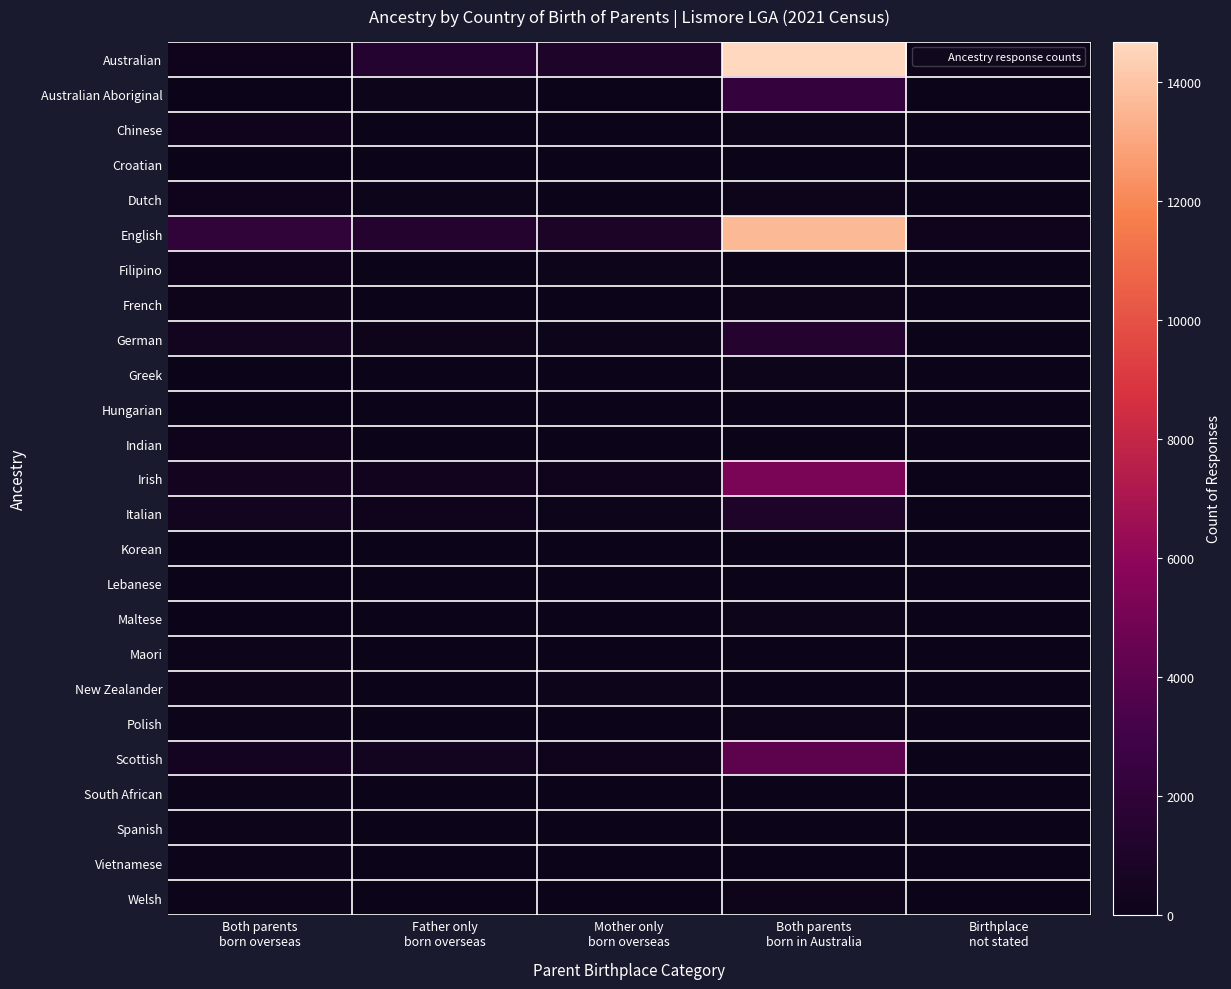

Reading right to left, extract all data points from this chart.

Australian: Birthplace
not stated=150	Both parents
born in Australia=14678	Mother only
born overseas=1024	Father only
born overseas=1478	Both parents
born overseas=215
Australian Aboriginal: Birthplace
not stated=43	Both parents
born in Australia=2297	Mother only
born overseas=57	Father only
born overseas=88	Both parents
born overseas=5
Chinese: Birthplace
not stated=8	Both parents
born in Australia=109	Mother only
born overseas=33	Father only
born overseas=21	Both parents
born overseas=186
Croatian: Birthplace
not stated=0	Both parents
born in Australia=27	Mother only
born overseas=8	Father only
born overseas=18	Both parents
born overseas=30
Dutch: Birthplace
not stated=6	Both parents
born in Australia=169	Mother only
born overseas=52	Father only
born overseas=91	Both parents
born overseas=224
English: Birthplace
not stated=205	Both parents
born in Australia=13595	Mother only
born overseas=967	Father only
born overseas=1389	Both parents
born overseas=2117
Filipino: Birthplace
not stated=0	Both parents
born in Australia=27	Mother only
born overseas=78	Father only
born overseas=8	Both parents
born overseas=198
French: Birthplace
not stated=0	Both parents
born in Australia=124	Mother only
born overseas=22	Father only
born overseas=36	Both parents
born overseas=130
German: Birthplace
not stated=9	Both parents
born in Australia=1430	Mother only
born overseas=114	Father only
born overseas=137	Both parents
born overseas=411
Greek: Birthplace
not stated=6	Both parents
born in Australia=71	Mother only
born overseas=18	Father only
born overseas=27	Both parents
born overseas=57
Hungarian: Birthplace
not stated=0	Both parents
born in Australia=19	Mother only
born overseas=3	Father only
born overseas=13	Both parents
born overseas=54
Indian: Birthplace
not stated=3	Both parents
born in Australia=28	Mother only
born overseas=14	Father only
born overseas=34	Both parents
born overseas=195
Irish: Birthplace
not stated=51	Both parents
born in Australia=5213	Mother only
born overseas=228	Father only
born overseas=363	Both parents
born overseas=516
Italian: Birthplace
not stated=13	Both parents
born in Australia=1115	Mother only
born overseas=68	Father only
born overseas=240	Both parents
born overseas=458
Korean: Birthplace
not stated=0	Both parents
born in Australia=9	Mother only
born overseas=9	Father only
born overseas=3	Both parents
born overseas=37
Lebanese: Birthplace
not stated=0	Both parents
born in Australia=54	Mother only
born overseas=4	Father only
born overseas=12	Both parents
born overseas=13
Maltese: Birthplace
not stated=3	Both parents
born in Australia=71	Mother only
born overseas=12	Father only
born overseas=16	Both parents
born overseas=40
Maori: Birthplace
not stated=4	Both parents
born in Australia=46	Mother only
born overseas=22	Father only
born overseas=41	Both parents
born overseas=71
New Zealander: Birthplace
not stated=6	Both parents
born in Australia=37	Mother only
born overseas=67	Father only
born overseas=56	Both parents
born overseas=129
Polish: Birthplace
not stated=0	Both parents
born in Australia=61	Mother only
born overseas=15	Father only
born overseas=35	Both parents
born overseas=89
Scottish: Birthplace
not stated=46	Both parents
born in Australia=4108	Mother only
born overseas=259	Father only
born overseas=411	Both parents
born overseas=553
South African: Birthplace
not stated=0	Both parents
born in Australia=19	Mother only
born overseas=12	Father only
born overseas=24	Both parents
born overseas=60
Spanish: Birthplace
not stated=0	Both parents
born in Australia=50	Mother only
born overseas=15	Father only
born overseas=6	Both parents
born overseas=72
Vietnamese: Birthplace
not stated=0	Both parents
born in Australia=3	Mother only
born overseas=10	Father only
born overseas=4	Both parents
born overseas=59
Welsh: Birthplace
not stated=0	Both parents
born in Australia=122	Mother only
born overseas=23	Father only
born overseas=29	Both parents
born overseas=77